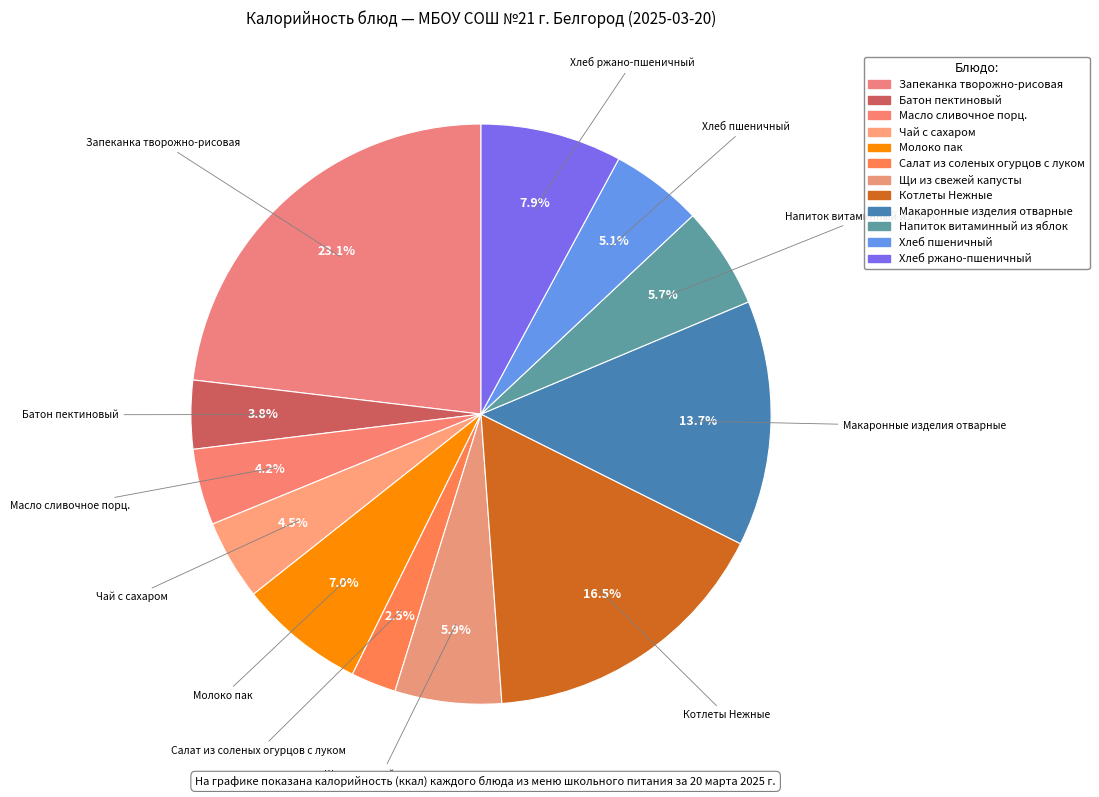

Is Салат из соленых огурцов с луком the majority of the pie?

No